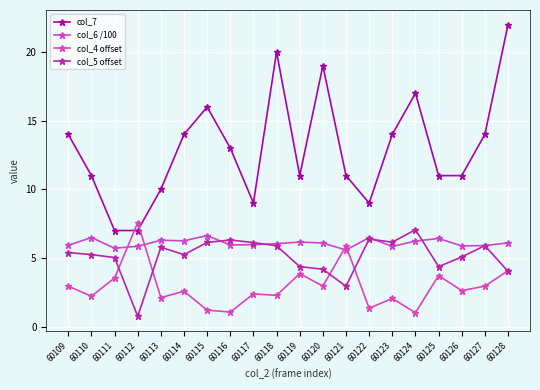

True or false: col_7 and col_4 offset cross at least once.

True